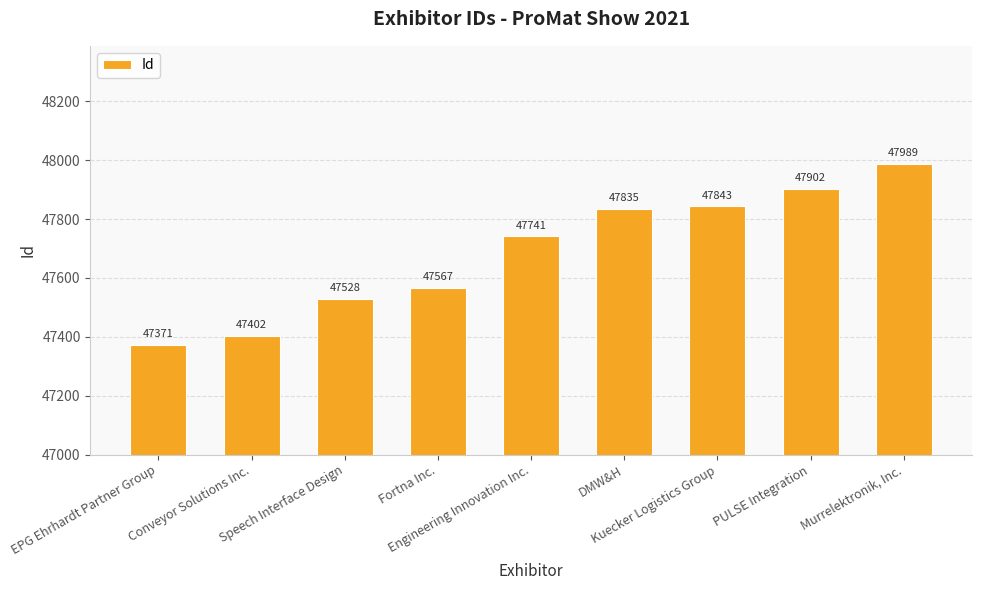

What is the greatest value displayed?

47989